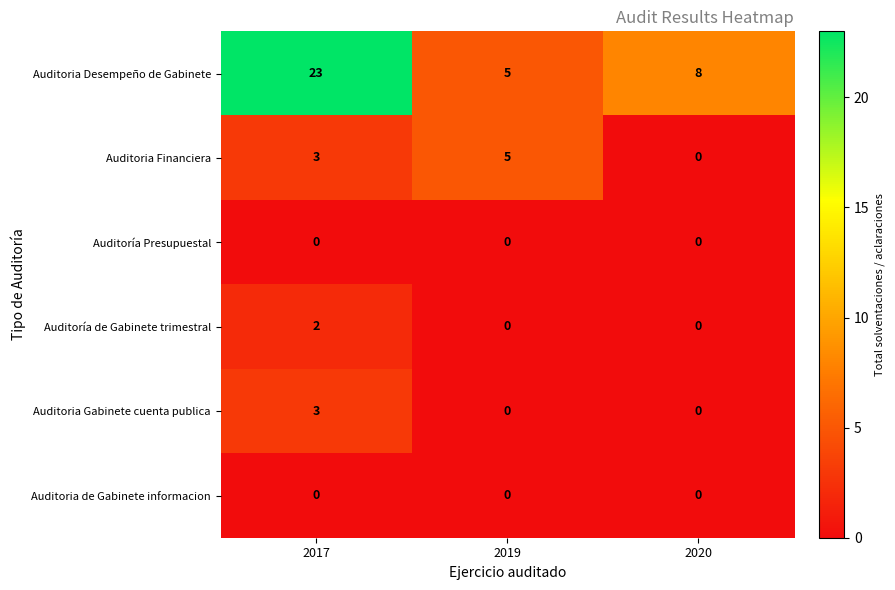

What is the maximum value shown in the chart?

23